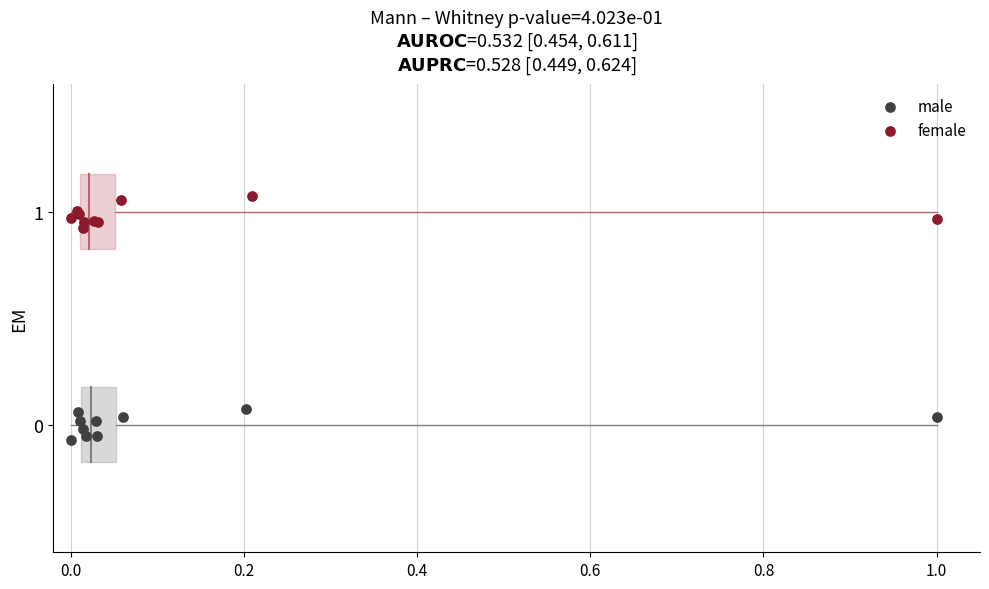

Which series contains the highest Y value?

female